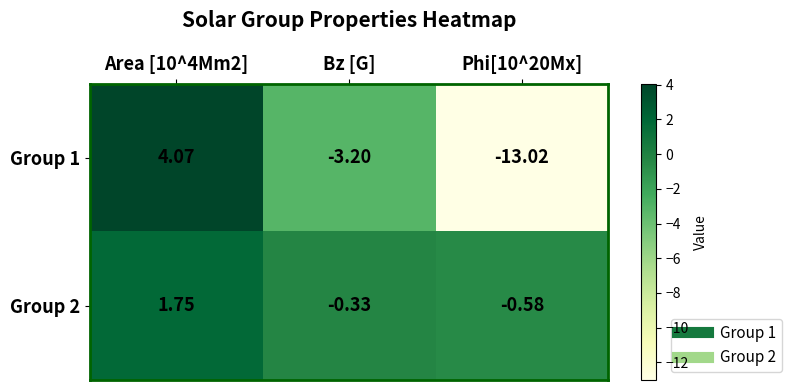

At which label is Group 2 closest to 0?

Bz [G]